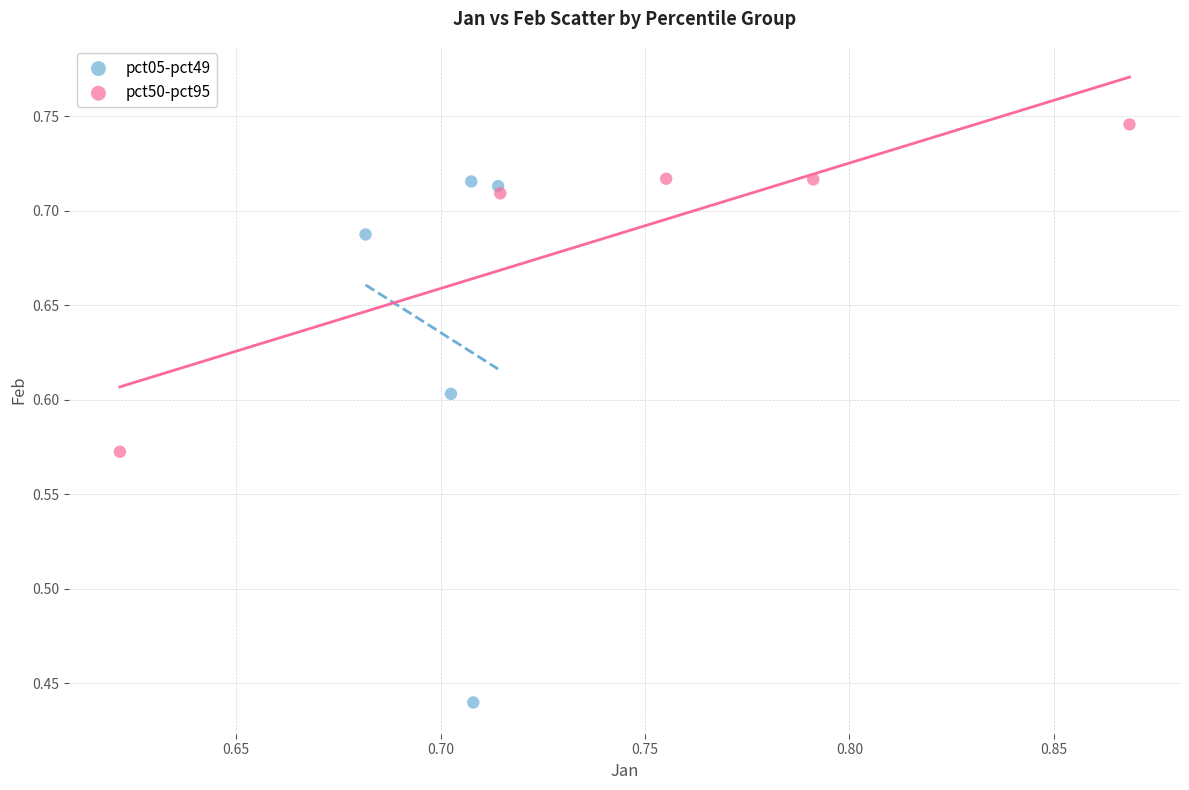

What are all the series names shown in the legend?

pct05-pct49, pct50-pct95